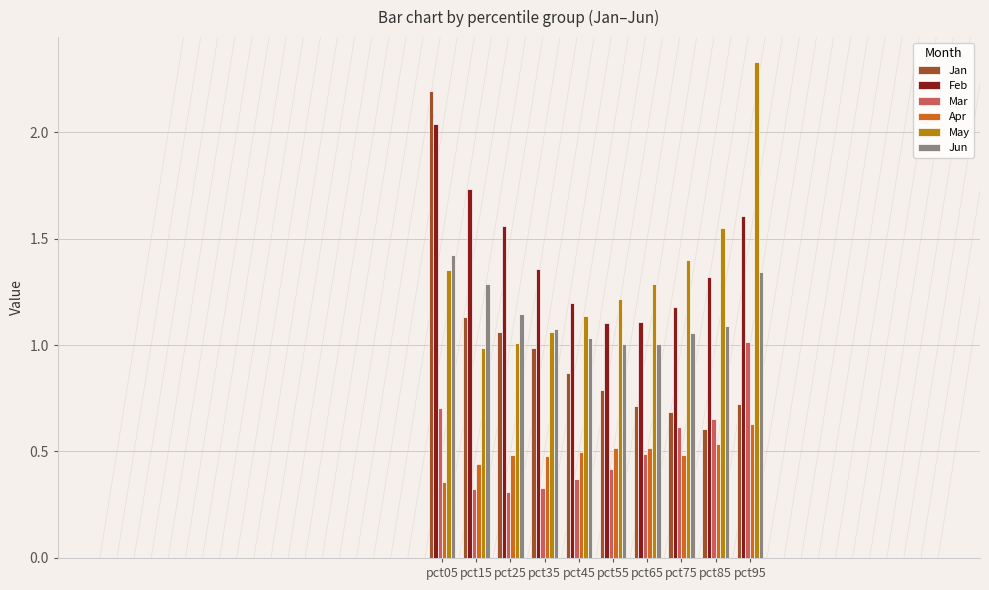

Is the value of Mar at pct15 greater than the value of Feb at pct15?

No